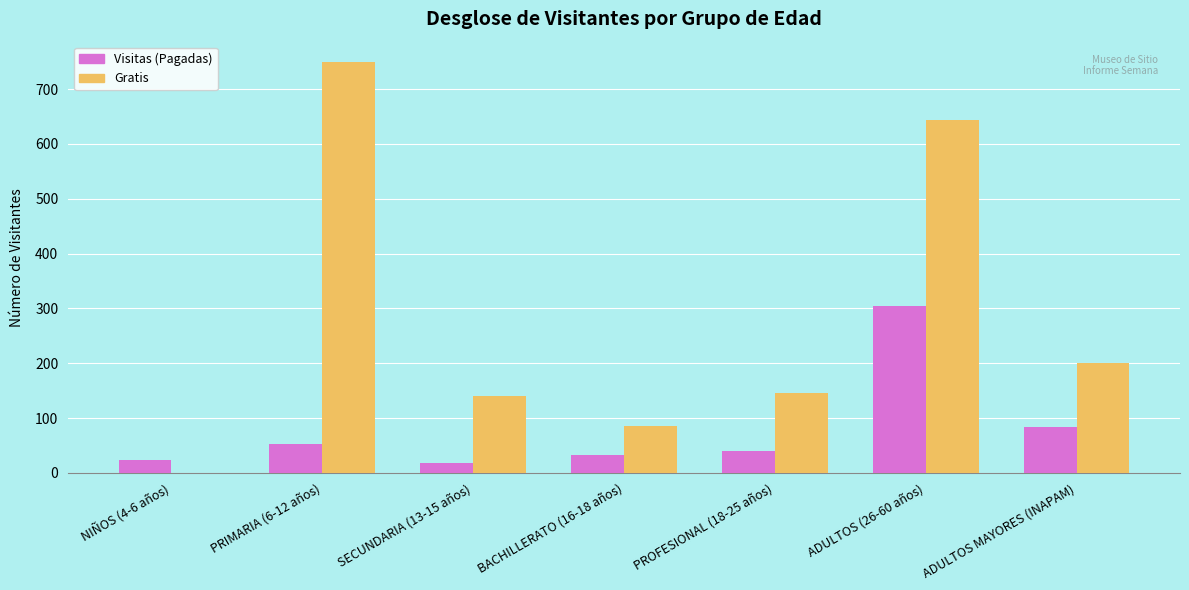

Between PROFESIONAL (18-25 años) and ADULTOS MAYORES (INAPAM), which series saw the biggest shift?

Gratis